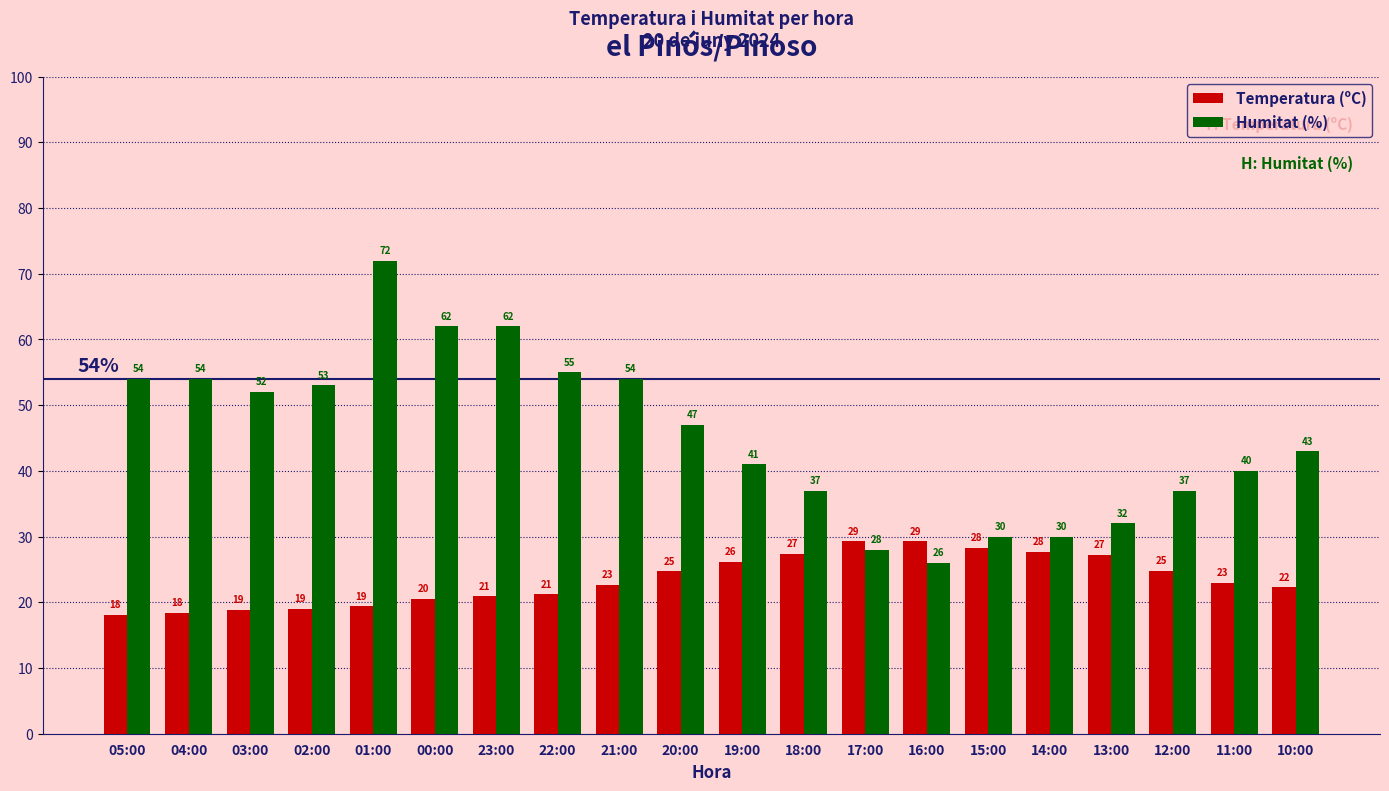

Which label corresponds to the largest value in the chart?

01:00